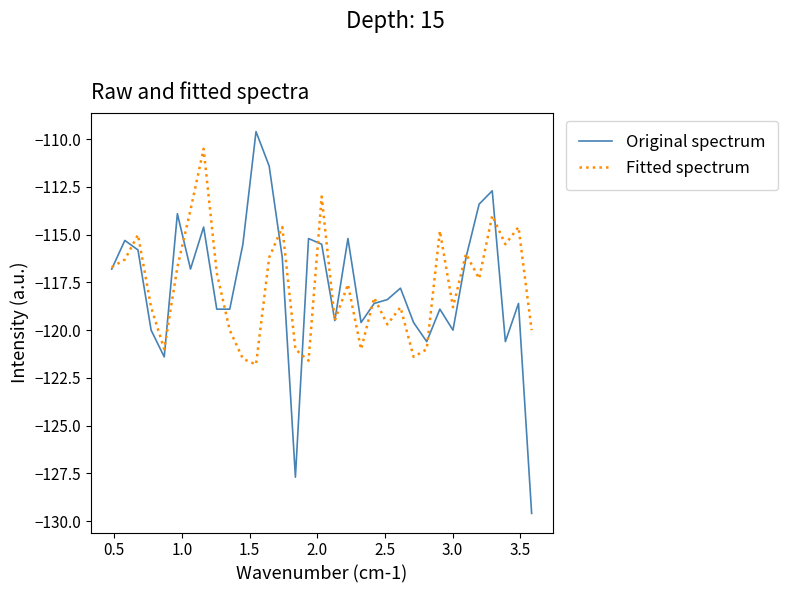

List the series in order of their peak value, lowest first.

Fitted spectrum, Original spectrum